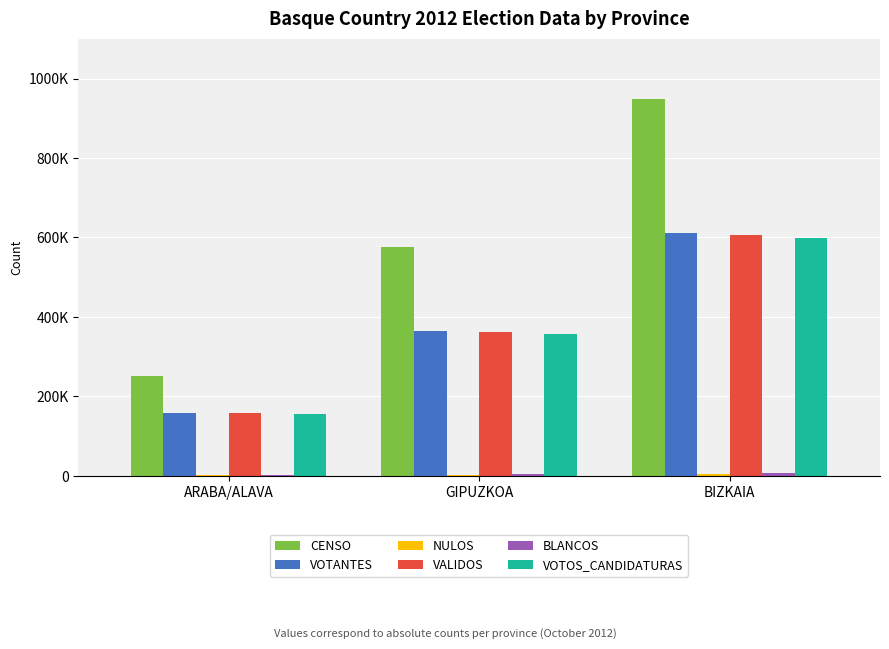

At how many categories does at least one series exceed 337097?

2